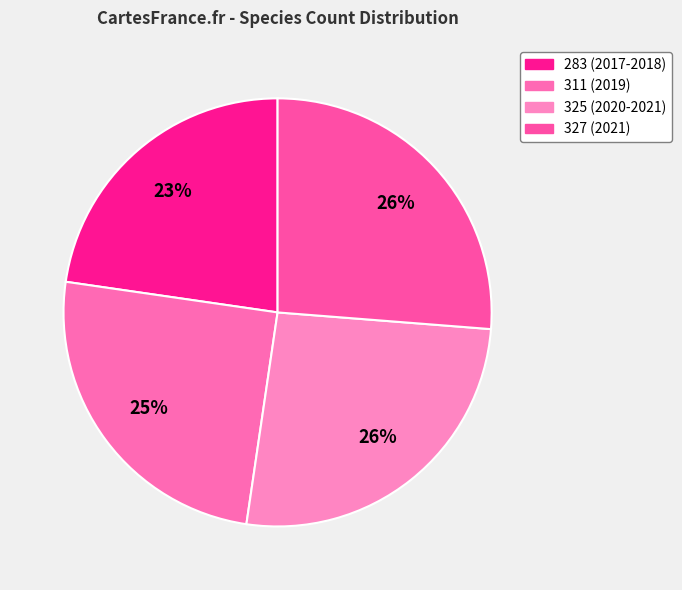

Count the number of slices in the pie.

4